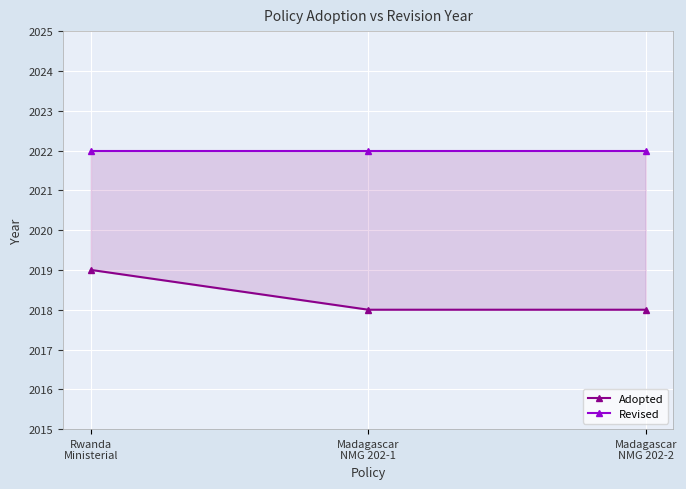

At which label is Revised closest to 2022?

Rwanda
Ministerial